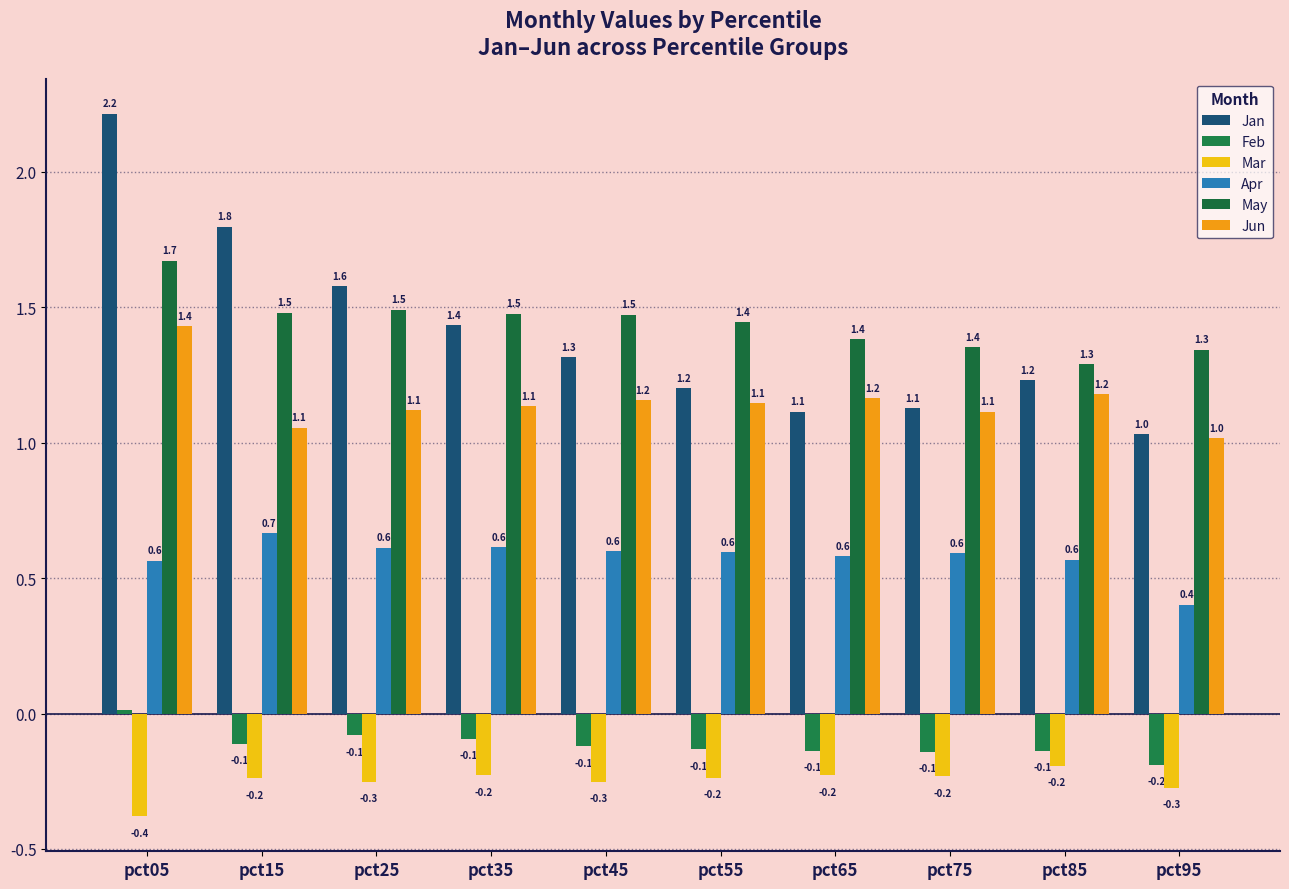

The Jan series shows 0.6 at pct35. True or false?

False